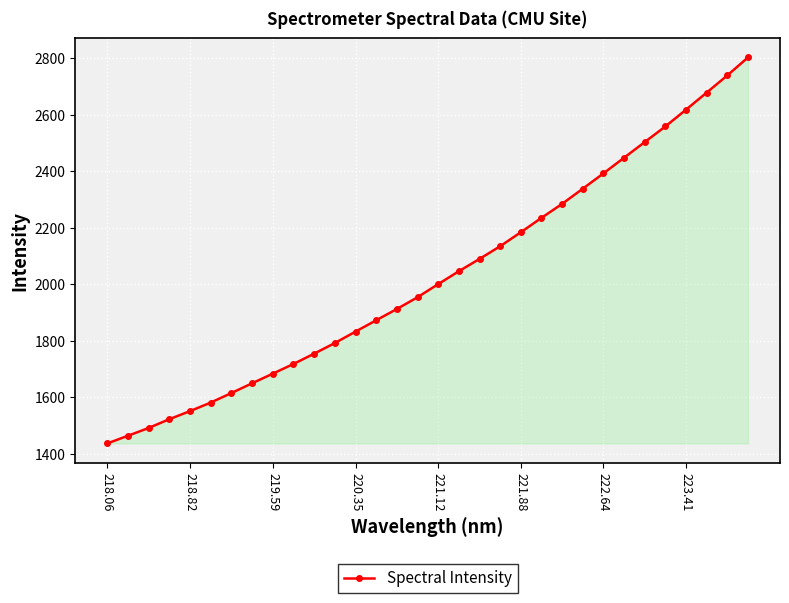

True or false: there are more than 1 points higher than both neighbors.

False